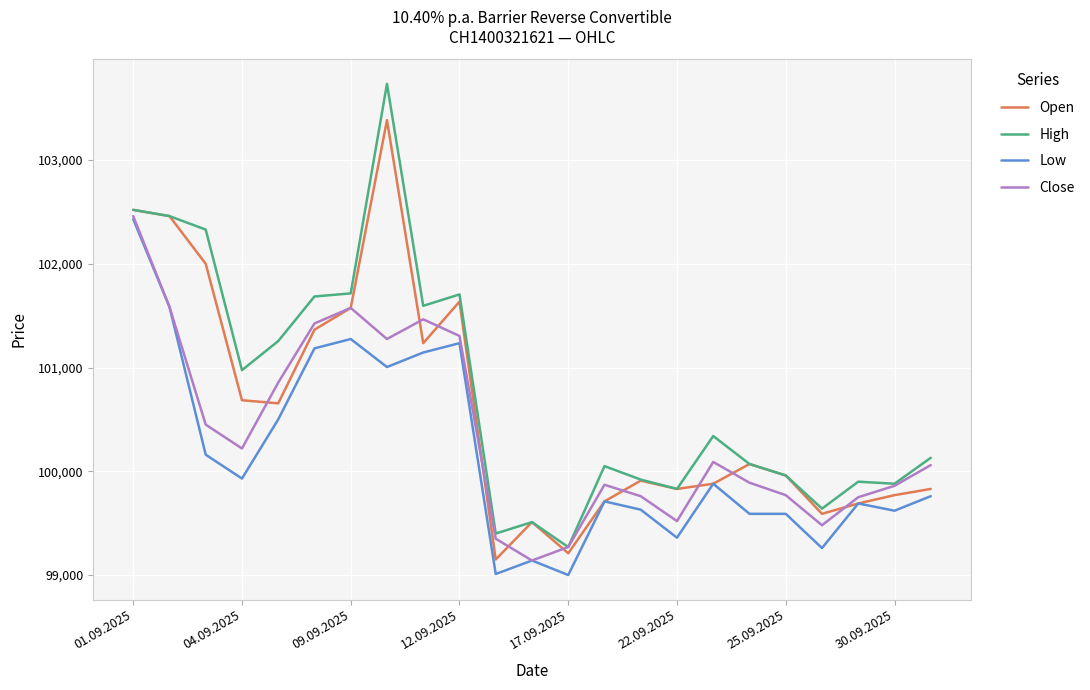

True or false: Close has more than 1 interior local peaks.

True